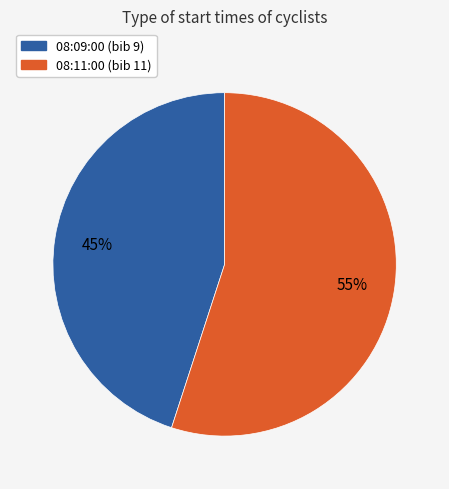

Does 08:11:00 represent more than half of the total?

Yes